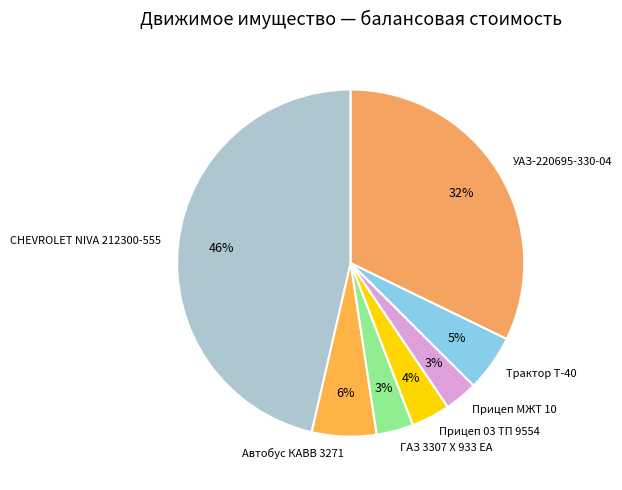

Between Прицеп МЖТ 10 and УАЗ-220695-330-04, which is larger?

УАЗ-220695-330-04